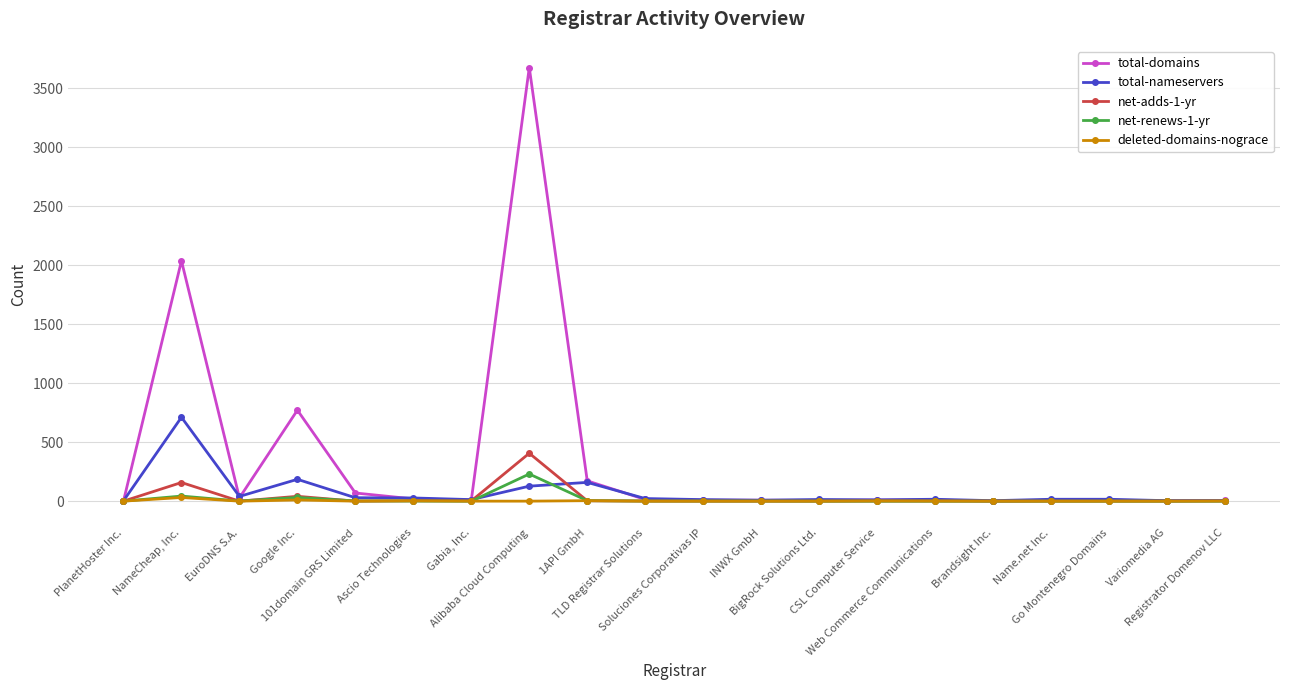

At which category is the sum across all series the highest?

Alibaba Cloud Computing